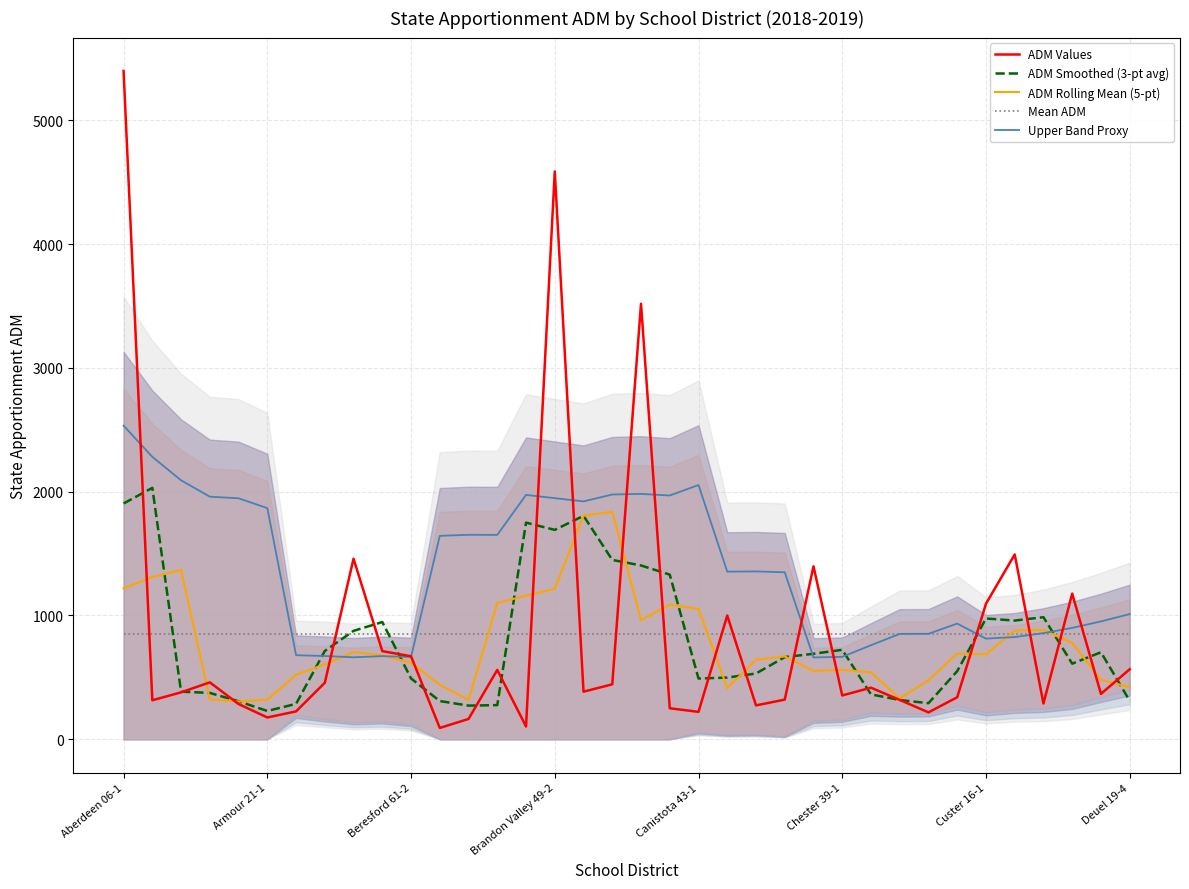

At which label is Mean ADM closest to 846?

Aberdeen 06-1